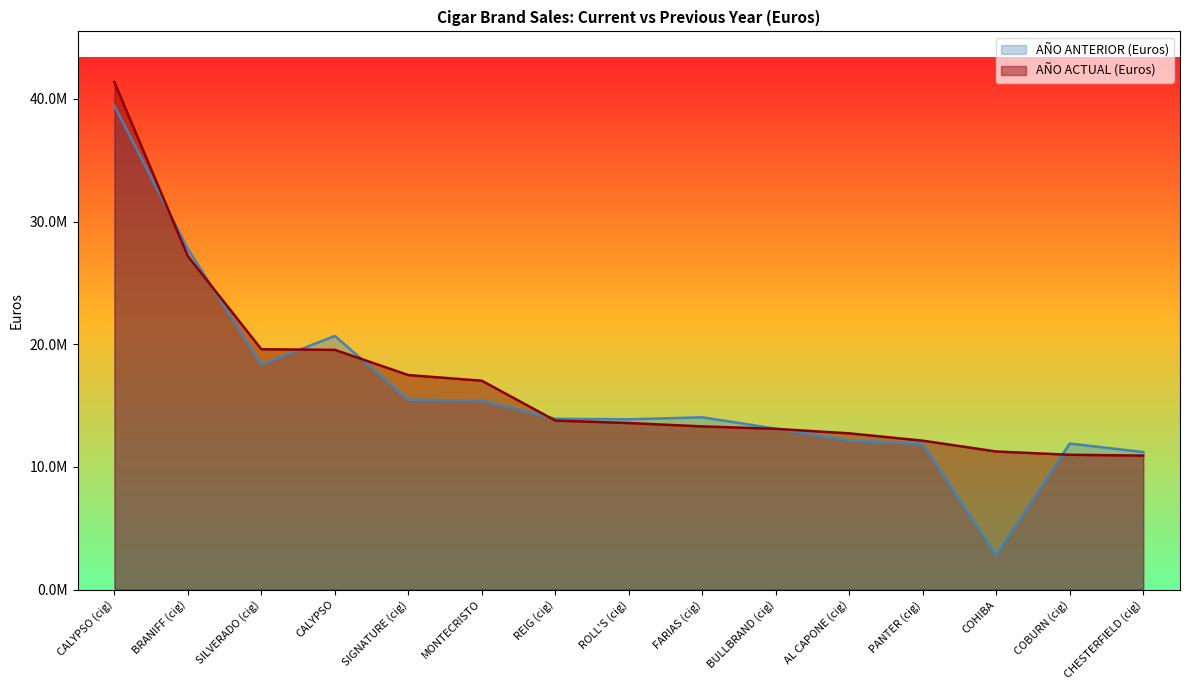

What is the greatest value displayed?

41366142.4